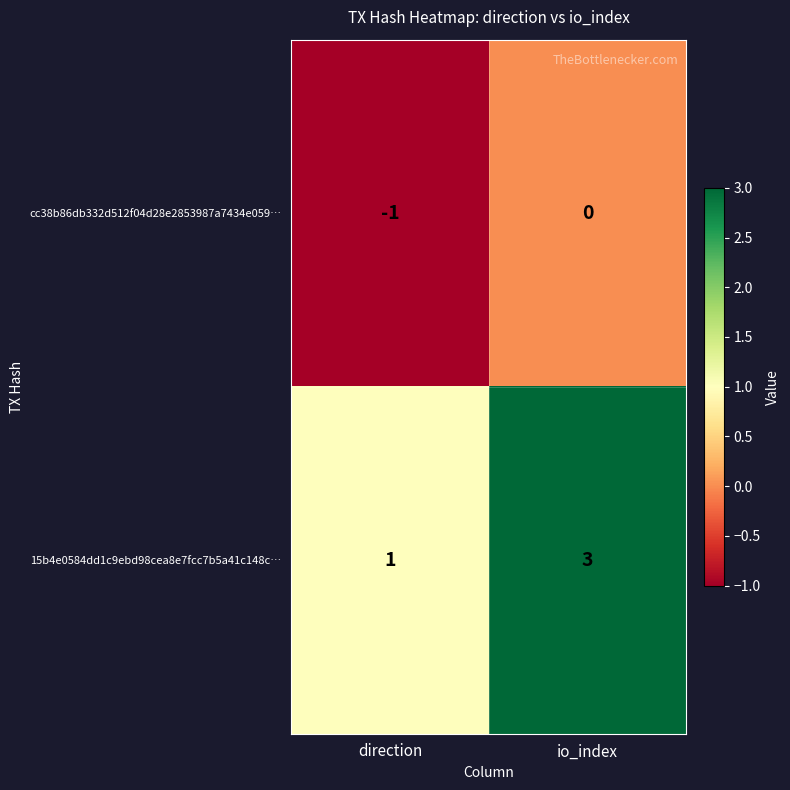

Which series changed the most between direction and io_index?

15b4e0584dd1c9ebd98cea8e7fcc7b5a41c148c…